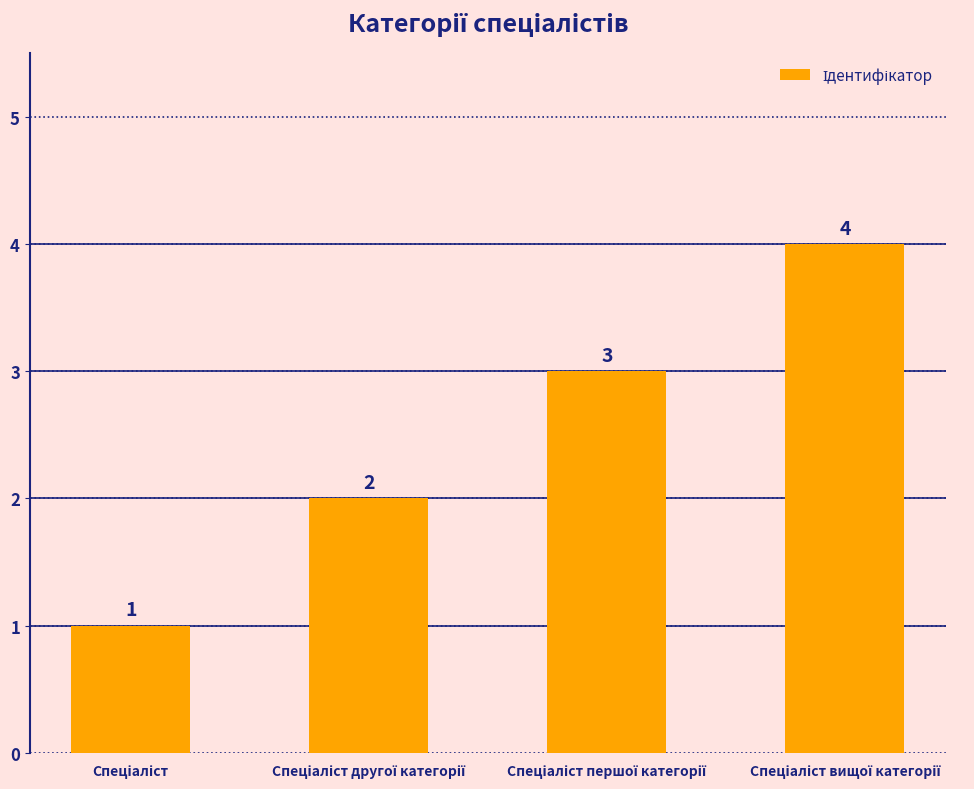

Count the values in the range 2 to 4.

3